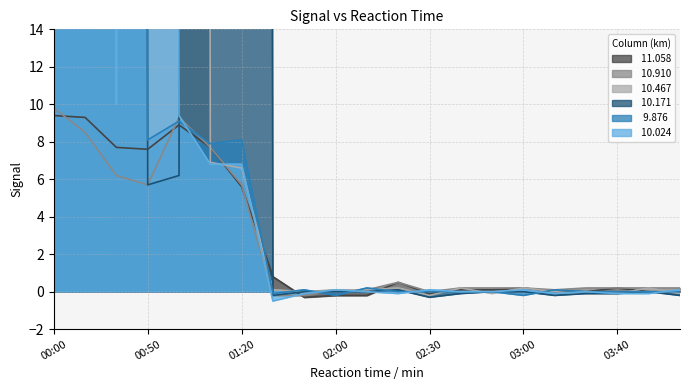

Between 01:00 and 01:30, which series saw the biggest shift?

 10.467